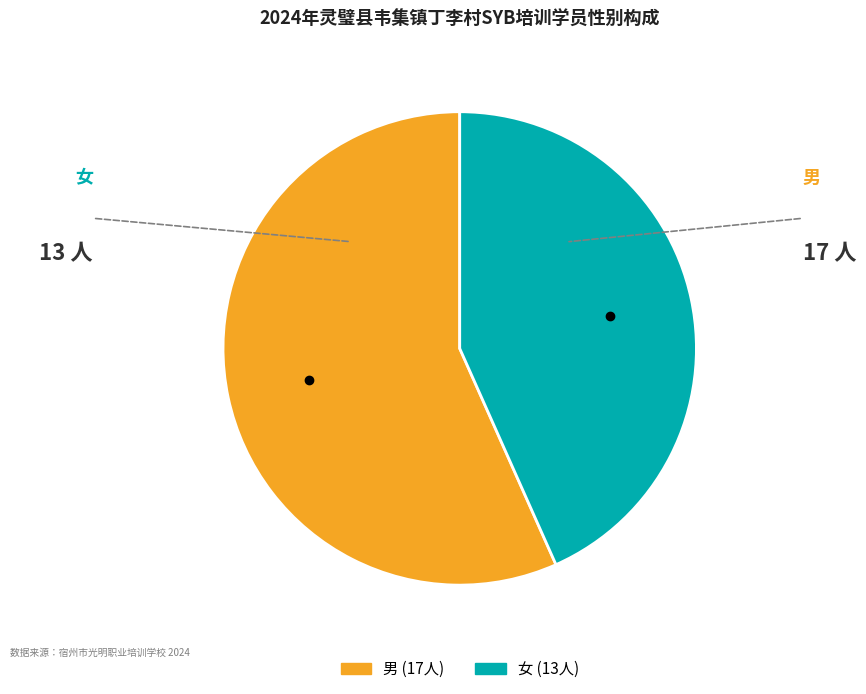

True or false: 女 accounts for 43% of the total.

True